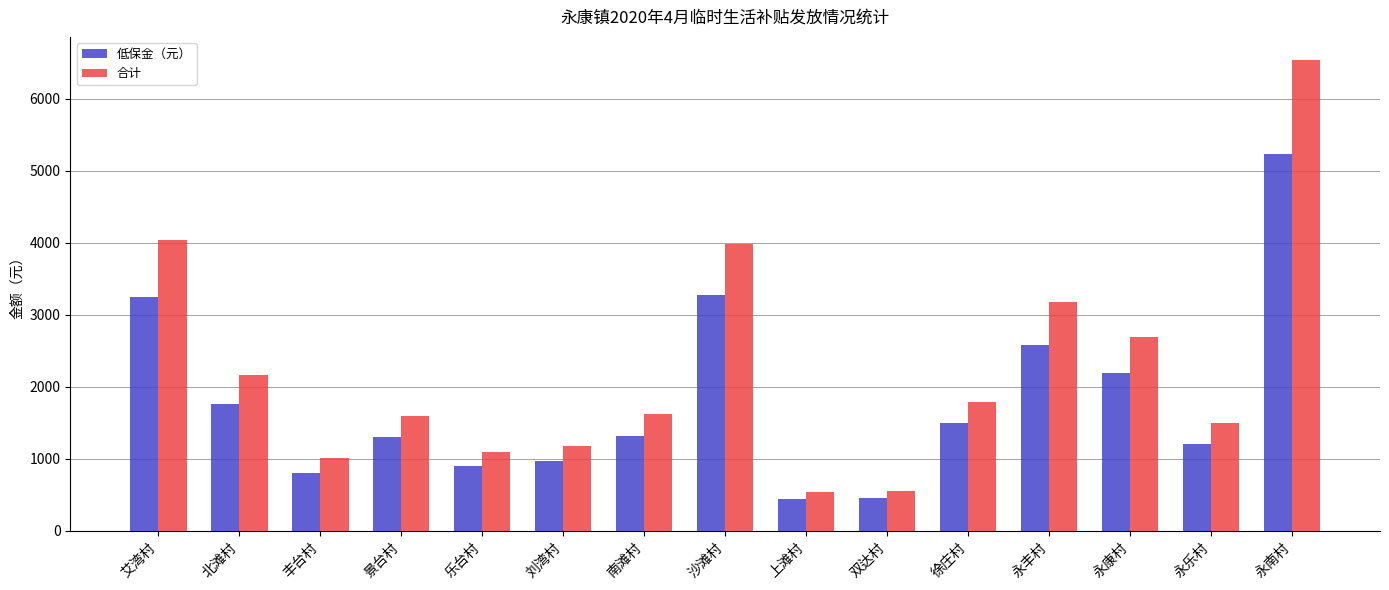

At which category is the sum across all series the highest?

永南村